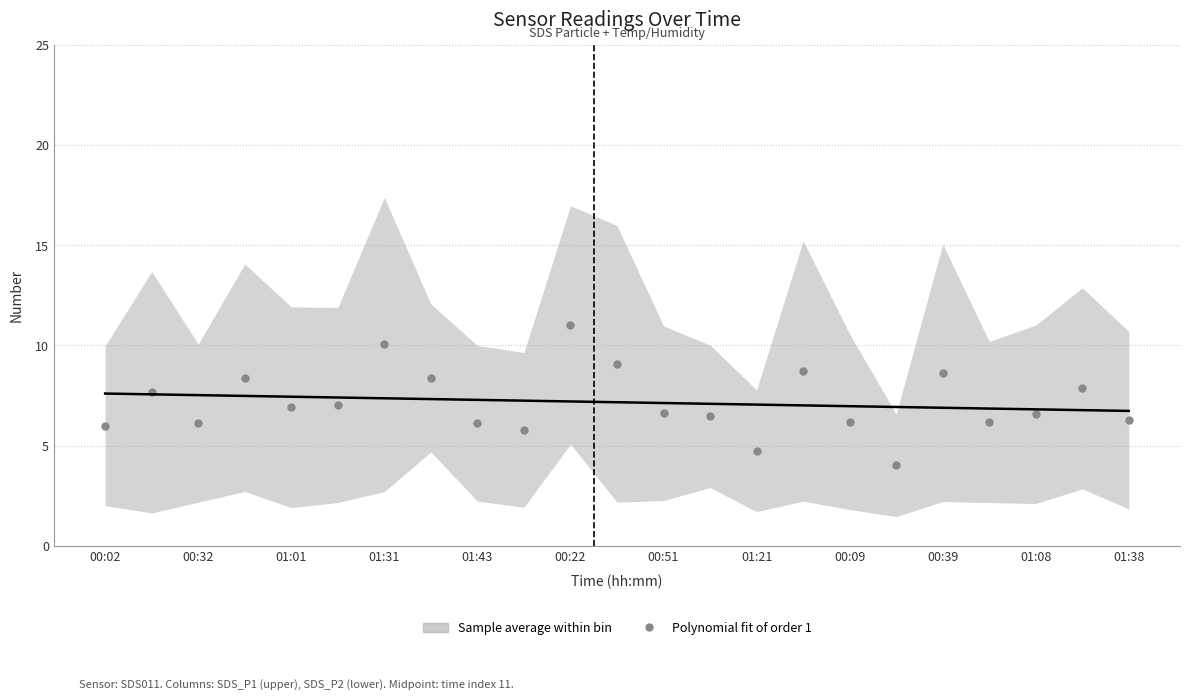

What is the range of Y values (max minus min)?

7.0